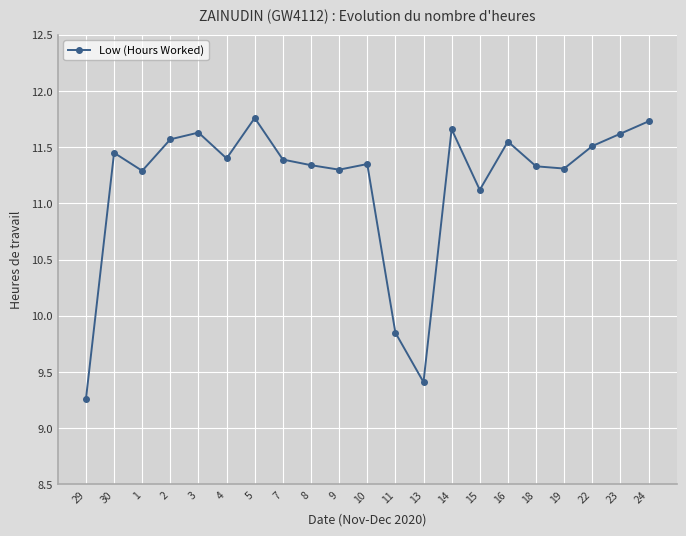

True or false: there are more than 0 points higher than both neighbors.

True